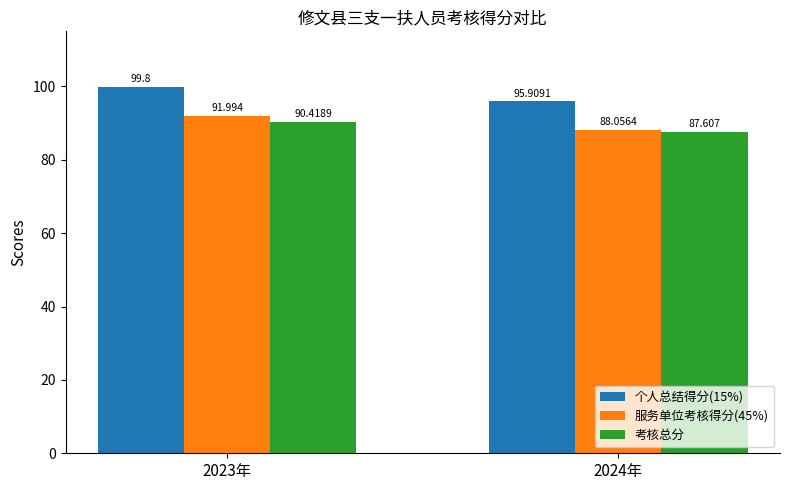

Count the number of categories in the chart.

2